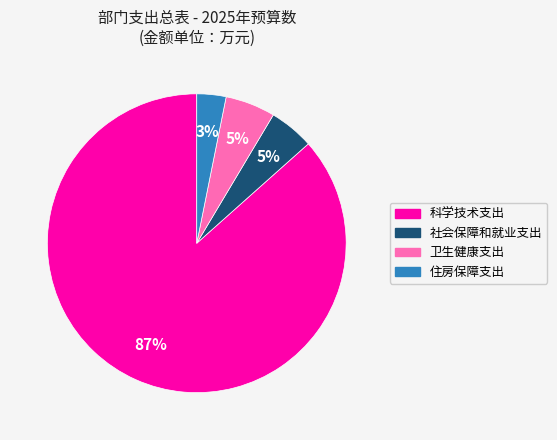

What is the ratio of the value at 住房保障支出 to the value at 卫生健康支出?

0.6